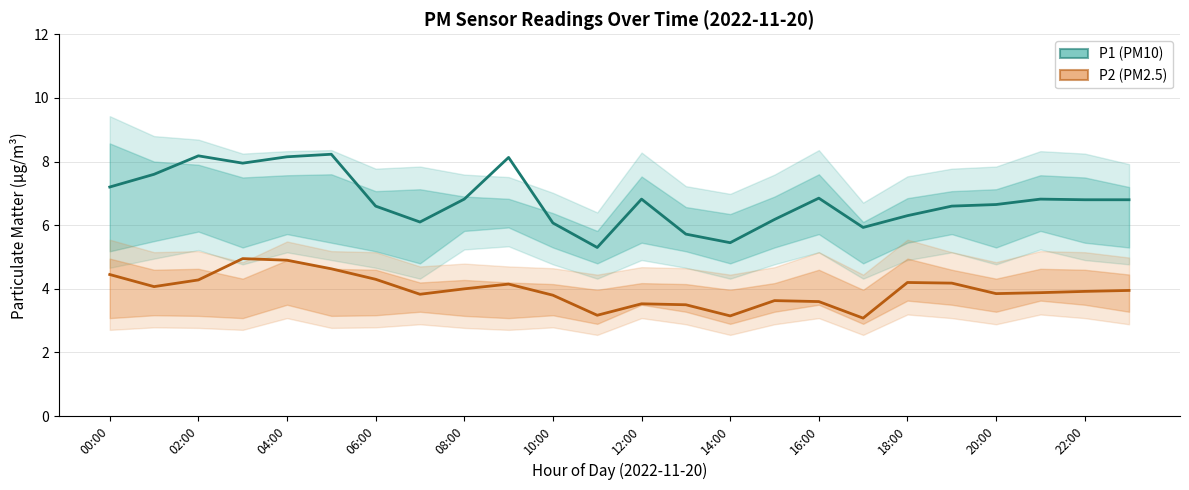

True or false: P2 (PM2.5) has more than 2 points higher than both neighbors.

True